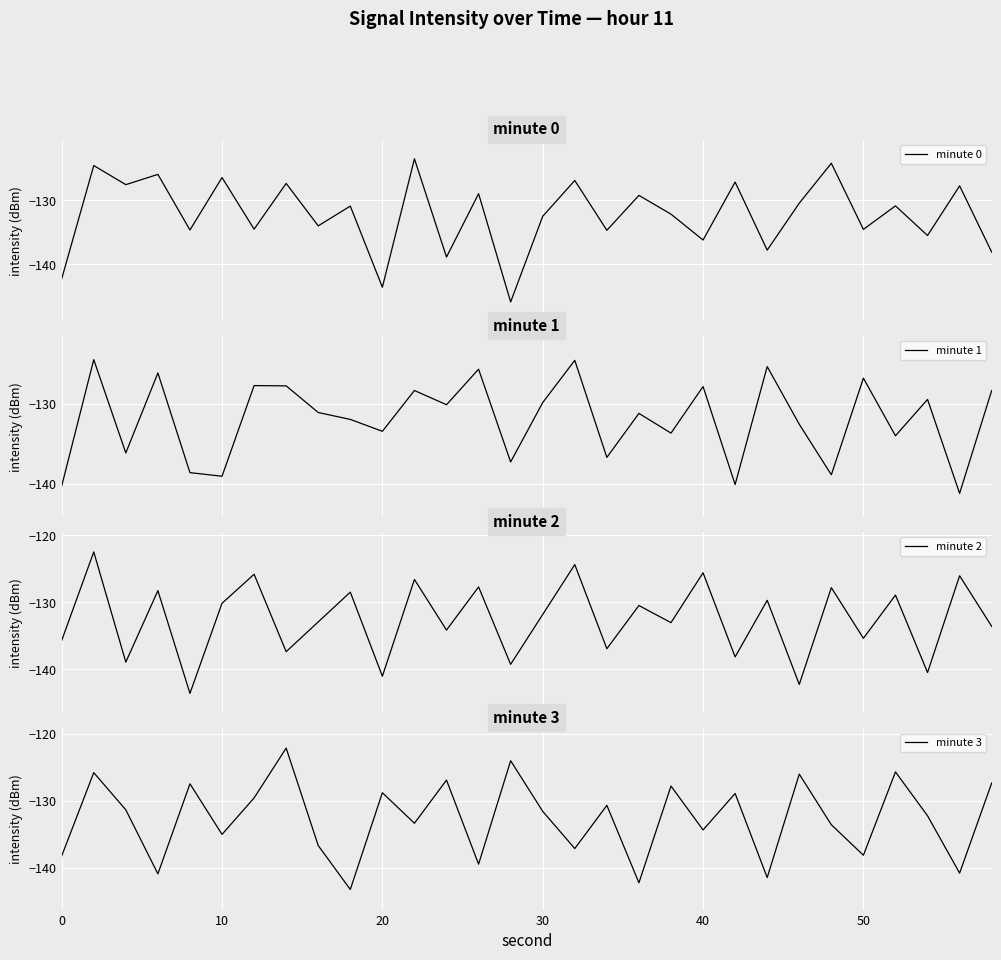

Reading left to right, what are all the values shown in this chart?

minute 0: -142.2	-124.6	-127.6	-126.0	-134.6	-126.4	-134.5	-127.4	-134.0	-130.9	-143.5	-123.5	-138.8	-129.0	-145.8	-132.5	-126.9	-134.7	-129.2	-132.2	-136.2	-127.2	-137.8	-130.4	-124.2	-134.5	-130.9	-135.5	-127.7	-138.1
minute 1: -140.3	-124.5	-136.2	-126.1	-138.6	-139.1	-127.7	-127.8	-131.1	-132.0	-133.5	-128.3	-130.1	-125.7	-137.3	-129.8	-124.6	-136.7	-131.2	-133.7	-127.8	-140.1	-125.3	-132.6	-138.9	-126.8	-134.0	-129.5	-141.2	-128.3
minute 2: -135.7	-122.5	-138.9	-128.2	-143.6	-130.1	-125.8	-137.3	-132.9	-128.5	-141.0	-126.6	-134.1	-127.7	-139.2	-131.8	-124.3	-136.9	-130.5	-133.0	-125.6	-138.1	-129.7	-142.2	-127.8	-135.3	-128.9	-140.5	-126.0	-133.6
minute 3: -138.2	-125.8	-131.3	-140.9	-127.5	-135.0	-129.6	-122.1	-136.7	-143.2	-128.8	-133.3	-126.9	-139.5	-124.0	-131.6	-137.1	-130.7	-142.2	-127.8	-134.3	-128.9	-141.5	-126.0	-133.6	-138.1	-125.7	-132.2	-140.8	-127.3